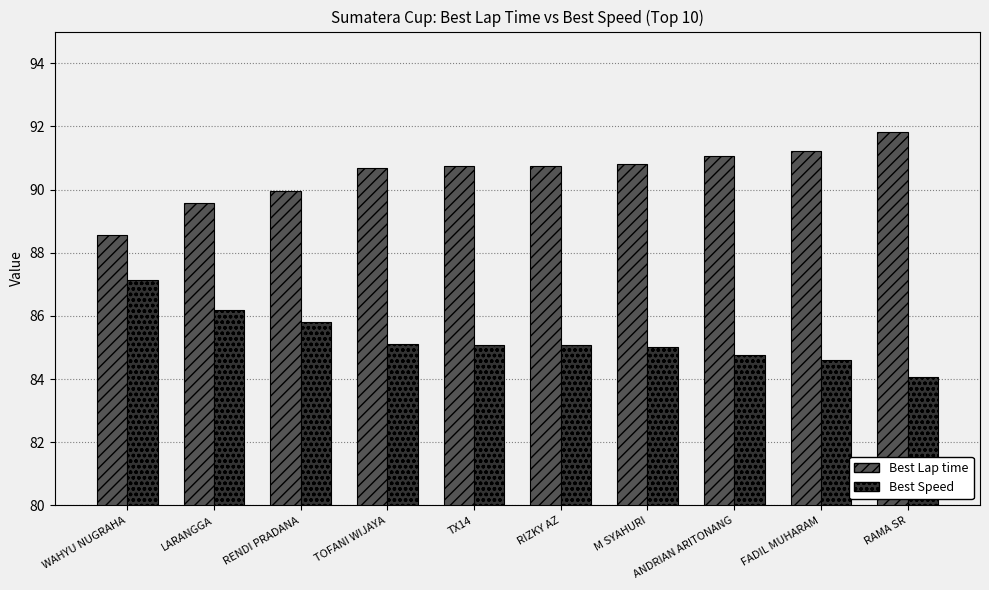

What is the difference between the maximum and minimum values in the Best Lap time series?

3.2